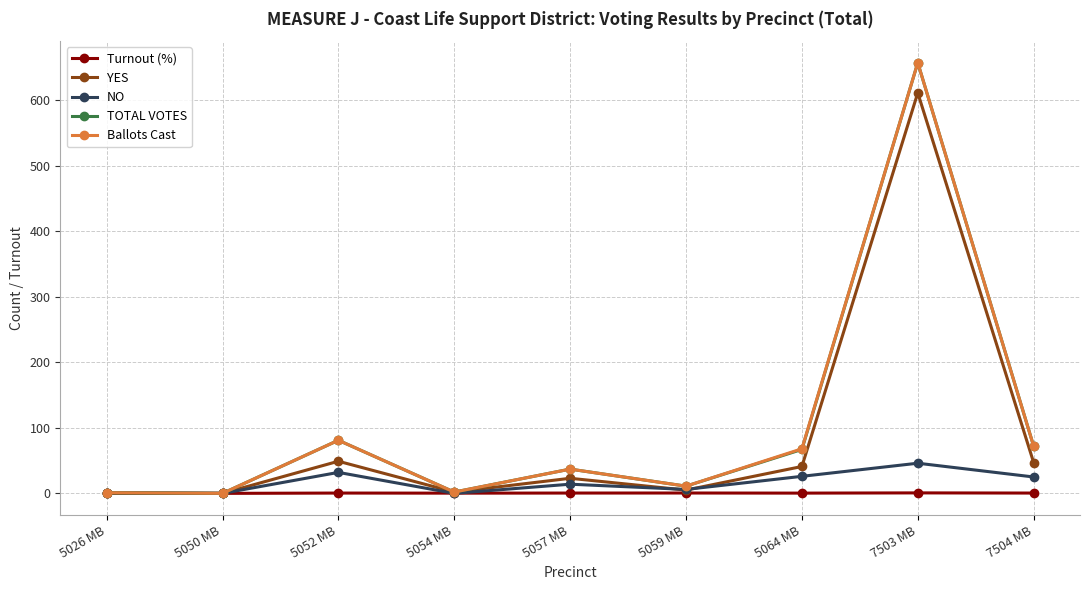

Which label corresponds to the largest value in the chart?

7503 MB